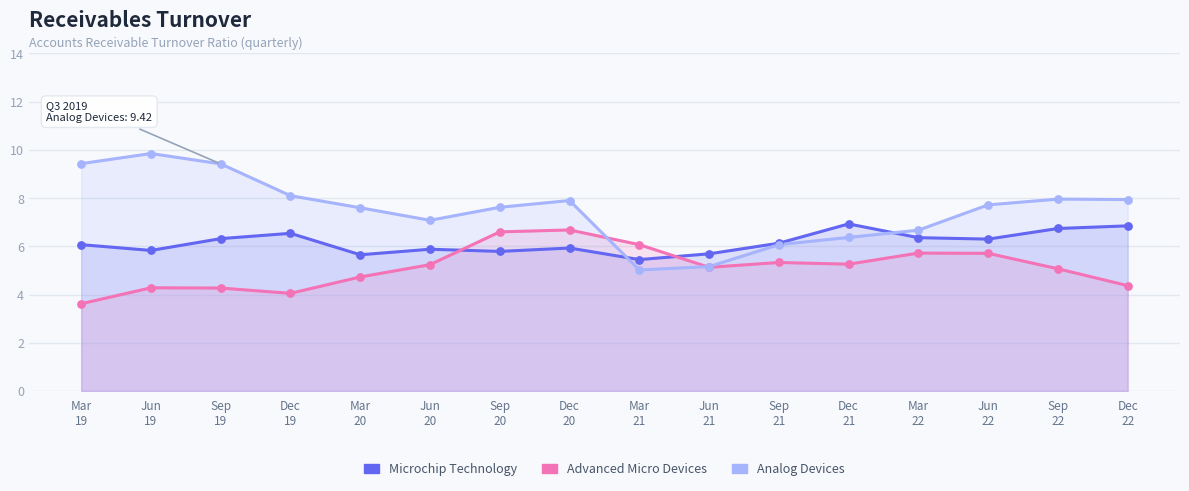

What are all the series names shown in the legend?

Microchip Technology, Advanced Micro Devices, Analog Devices